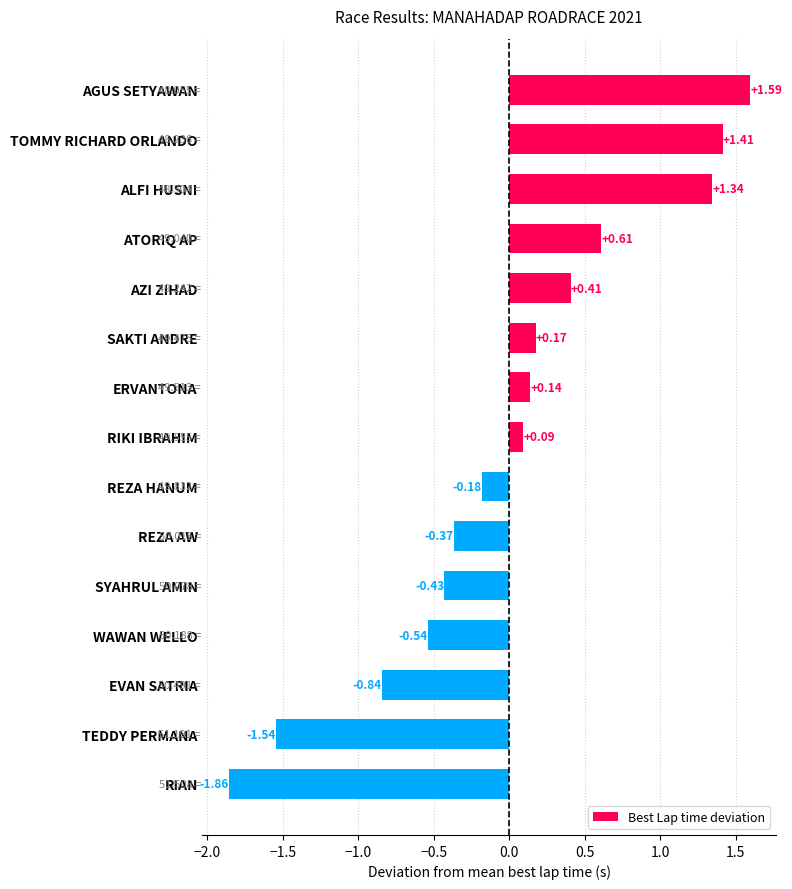

What is the difference between the maximum and minimum values?

3.5